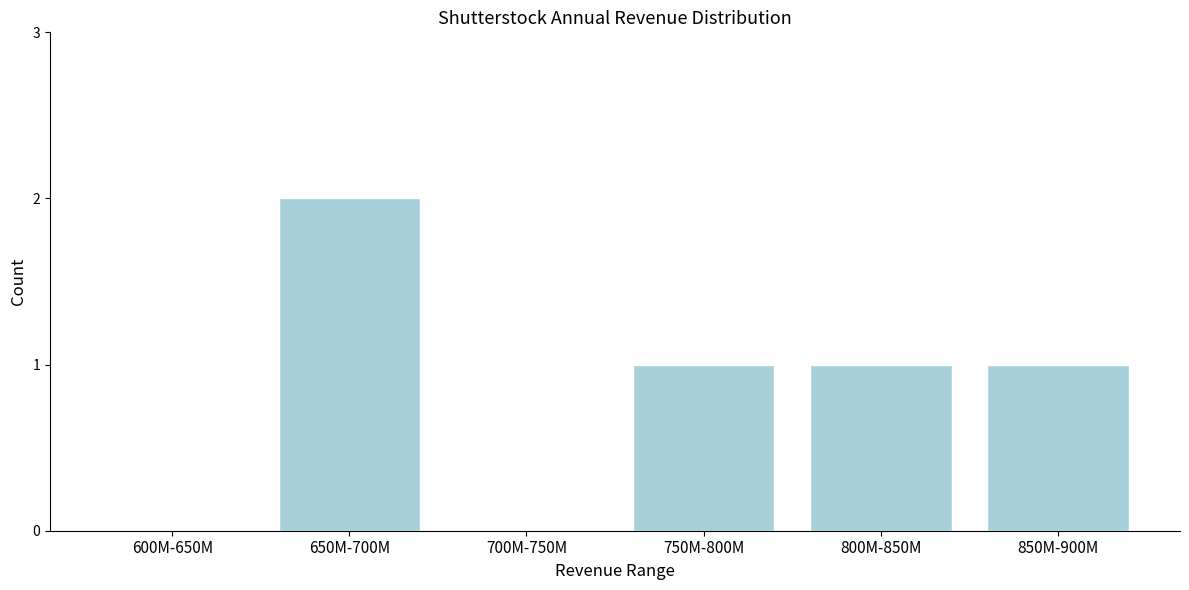

Reading right to left, list all the values displayed in this chart.

850M-900M=1	800M-850M=1	750M-800M=1	700M-750M=0	650M-700M=2	600M-650M=0